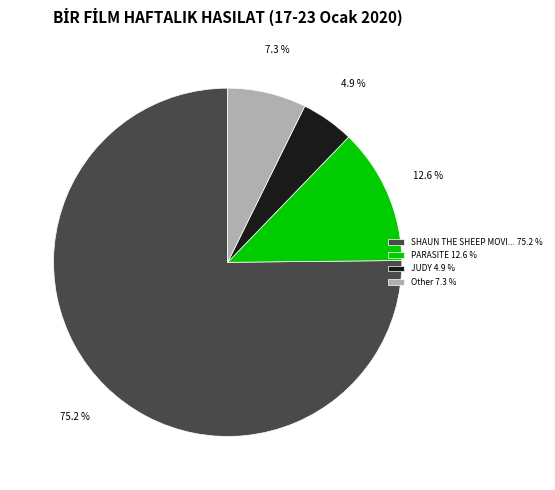

What is the largest slice in the pie chart?

SHAUN THE SHEEP MOVI... 75.2 %